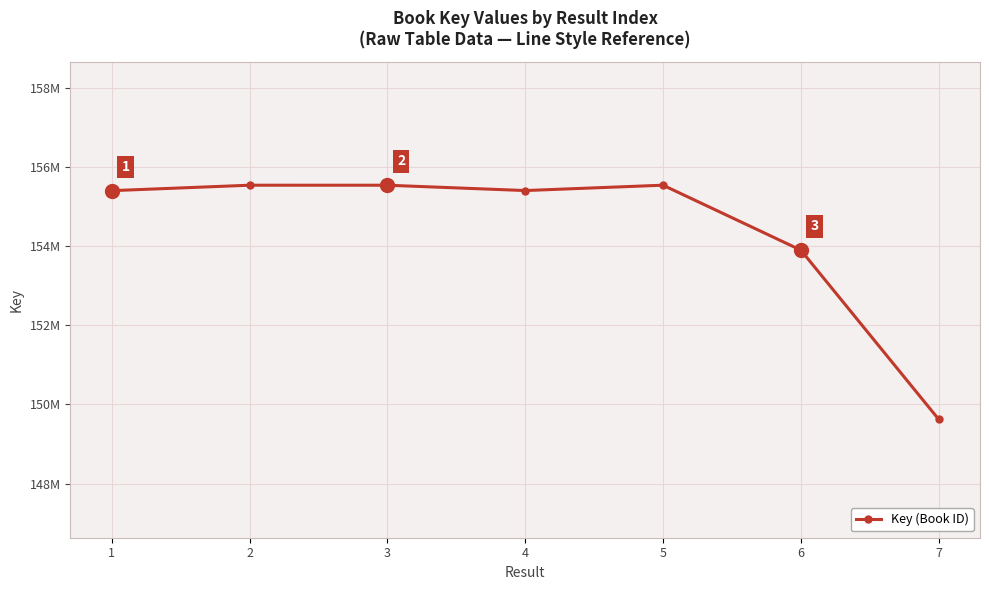

Reading left to right, list all the values displayed in this chart.

1=155399755	2=155537233	3=155536946	4=155402375	5=155537663	6=153897202	7=149622766